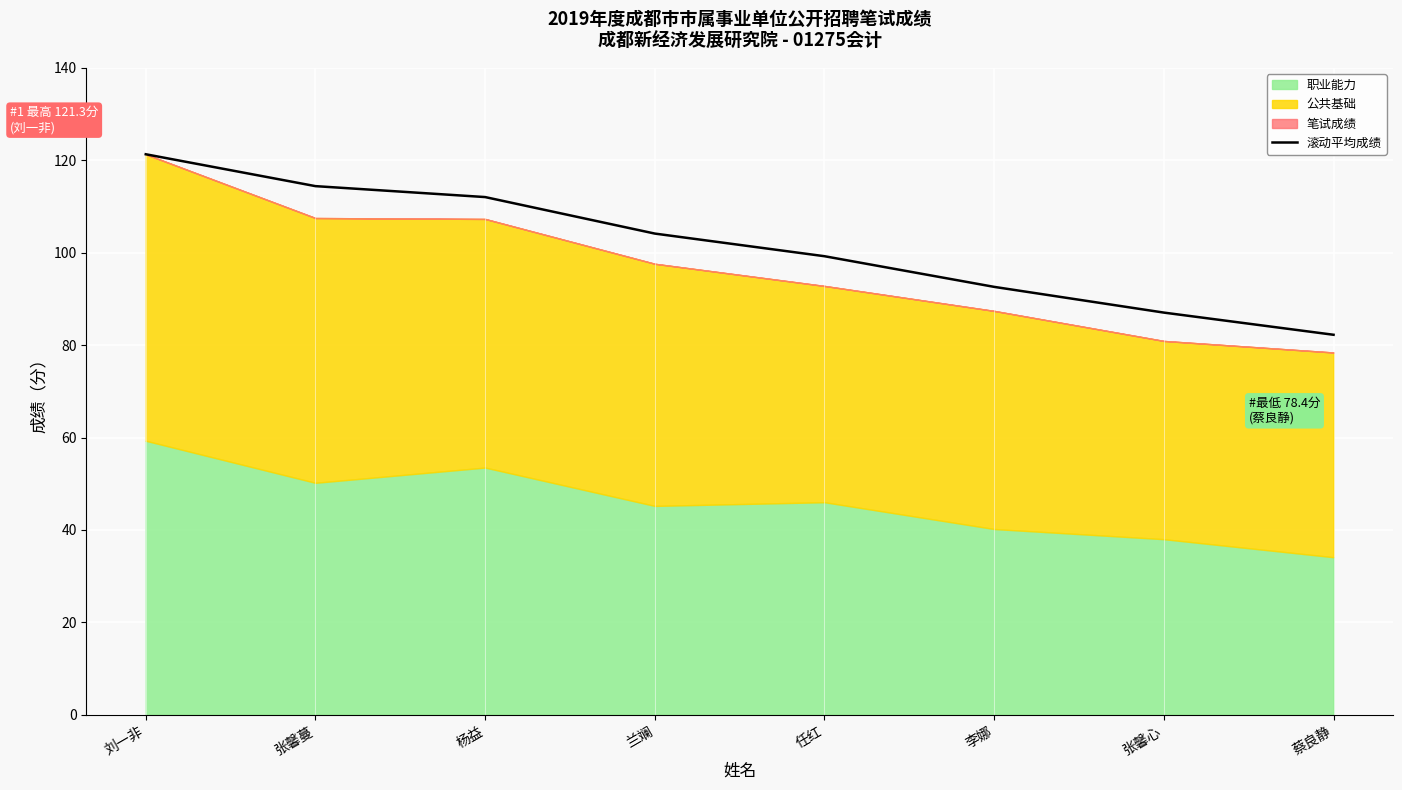

Between 杨益 and 蔡良静, which is larger?

杨益